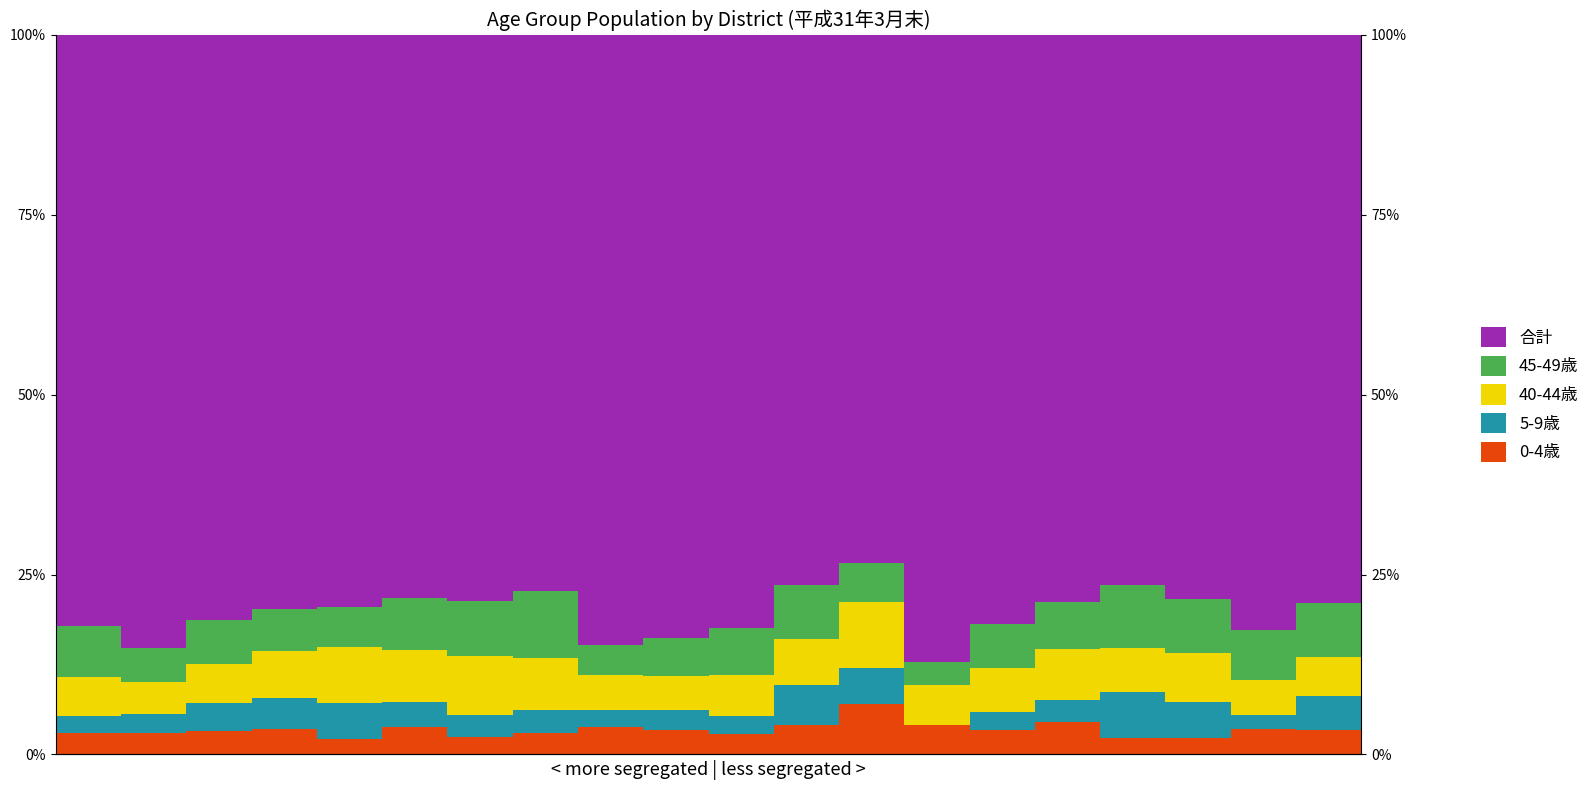

Which series has the widest spread of values?

合計